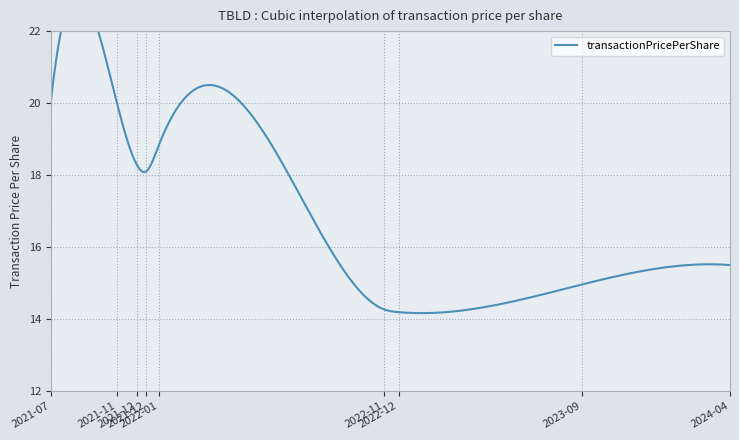

List the labels in order of value, smallest first.

2022-12-22, 2022-11-30, 2023-09-18, 2024-04-23, 2021-12-15, 2021-12-02, 2022-01-03, 2021-07-28, 2021-11-02